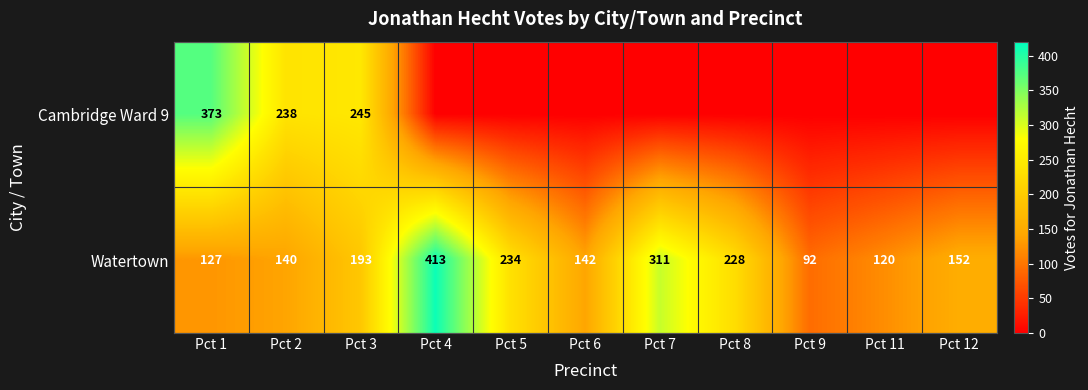

What is the approximate value of Watertown at Pct 9?

92